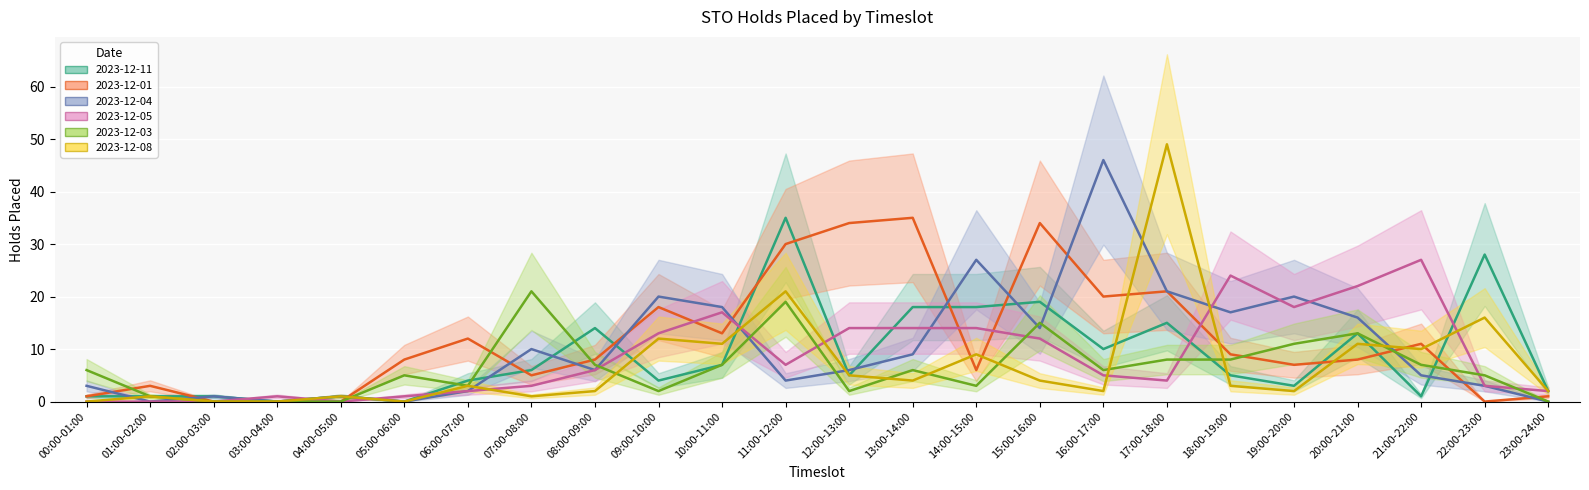

True or false: 2023-12-05 has more than 1 points higher than both neighbors.

True